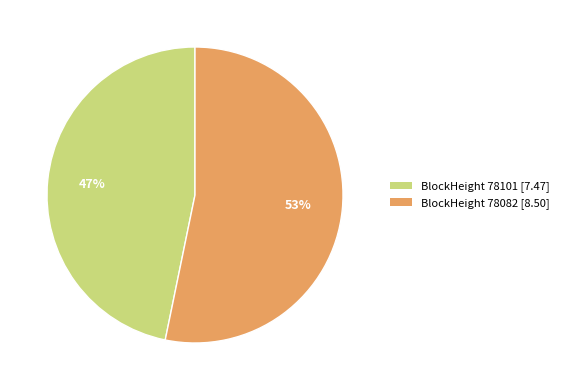

Is there any slice that represents more than half of the pie?

Yes